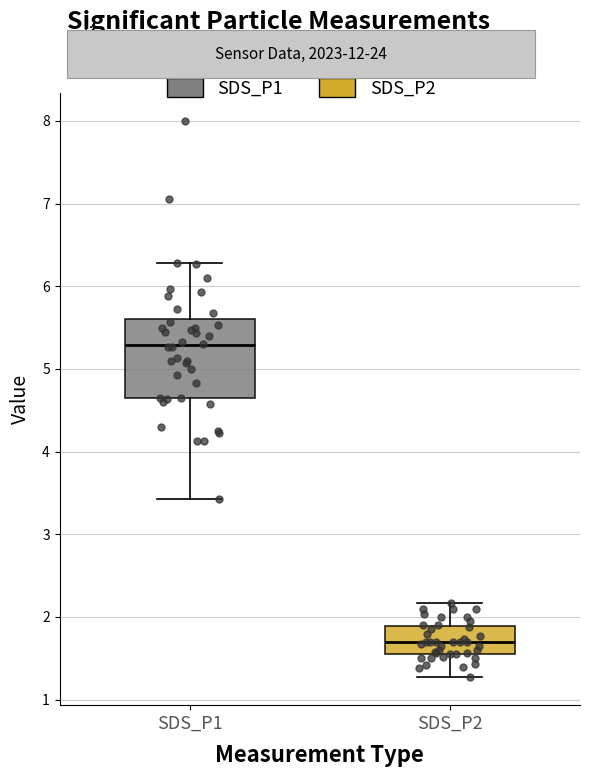

Comparing the boxes themselves (not the whiskers), which one is the tallest?

SDS_P1